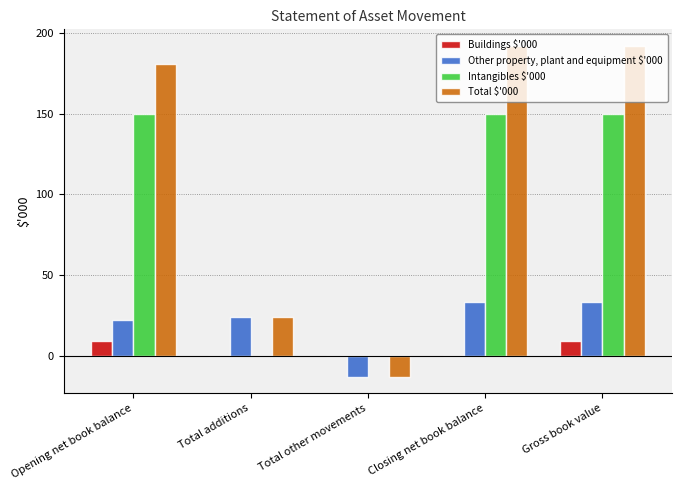

Which series has the largest total across all categories?

Total $'000